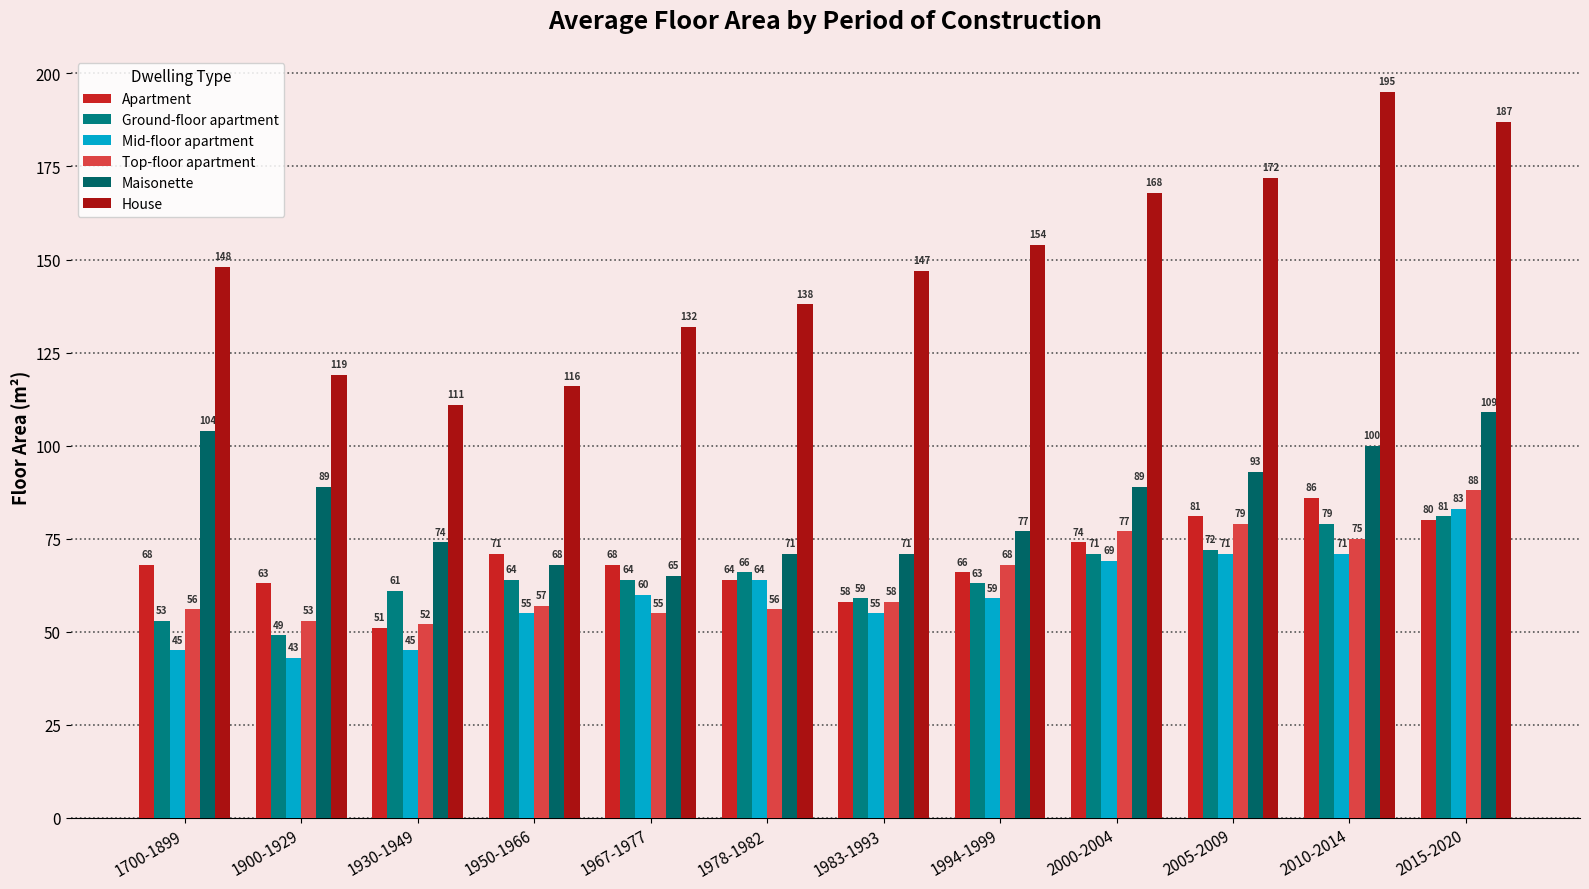

Which series changed the most between 1967-1977 and 2005-2009?

House